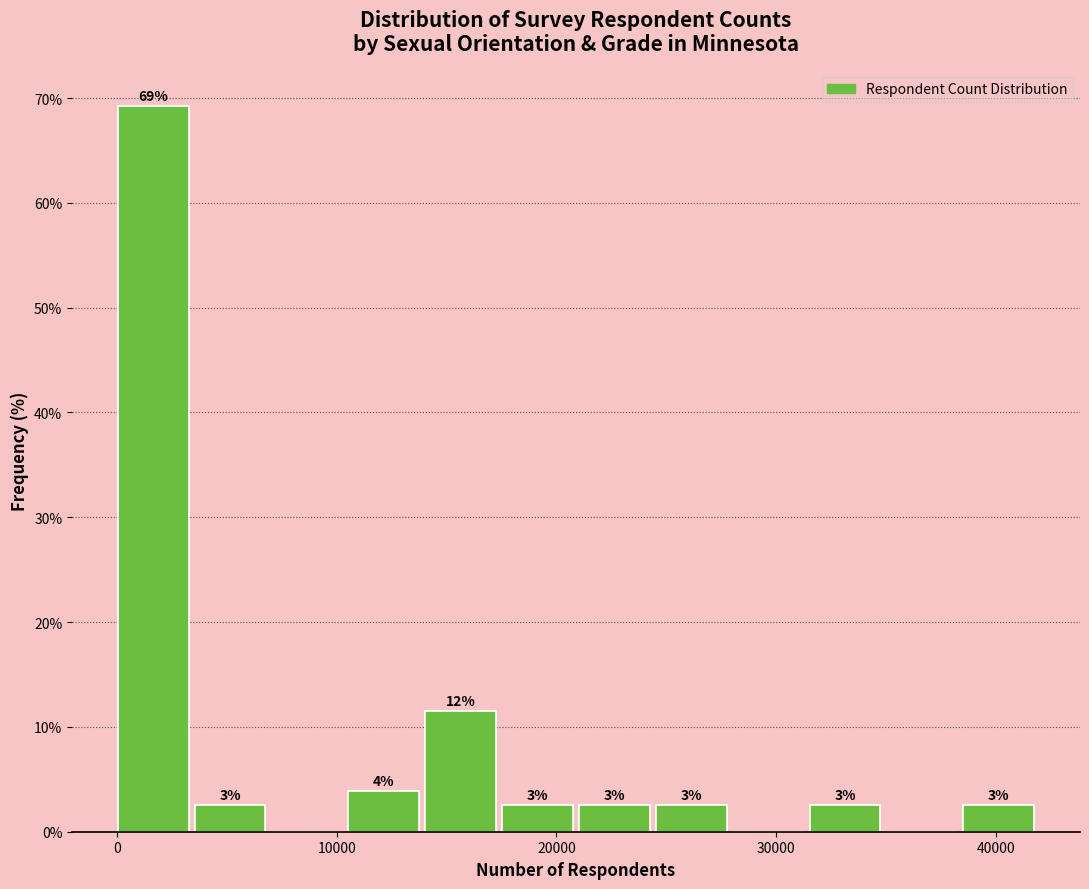

Around what value on the x-axis is the tallest bar? Give the approximate position of its centre, as read against the axis.

2000